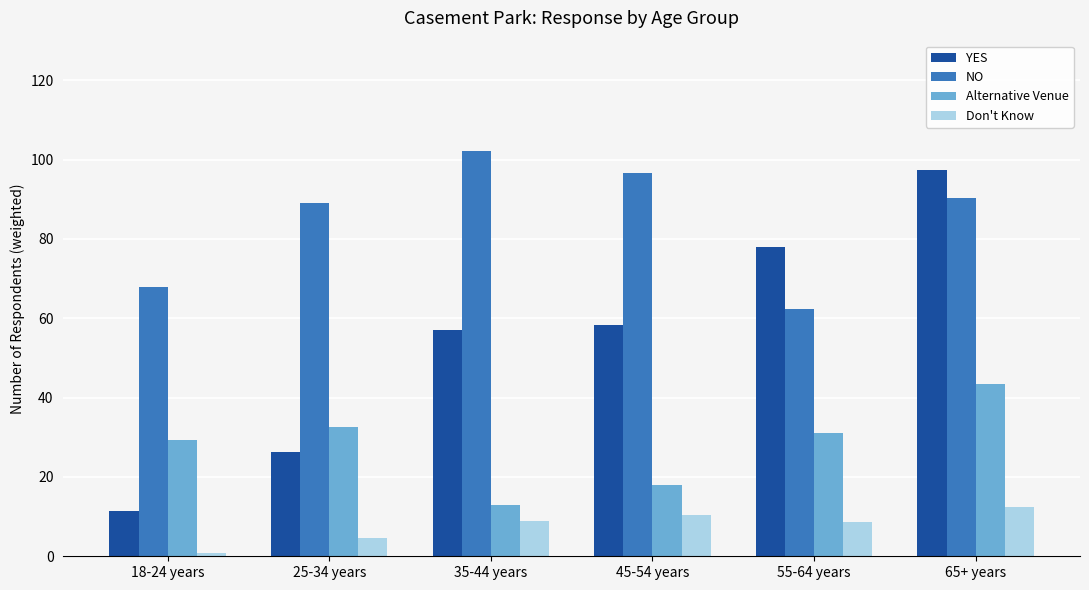

What position from the left is 55-64 years?

5